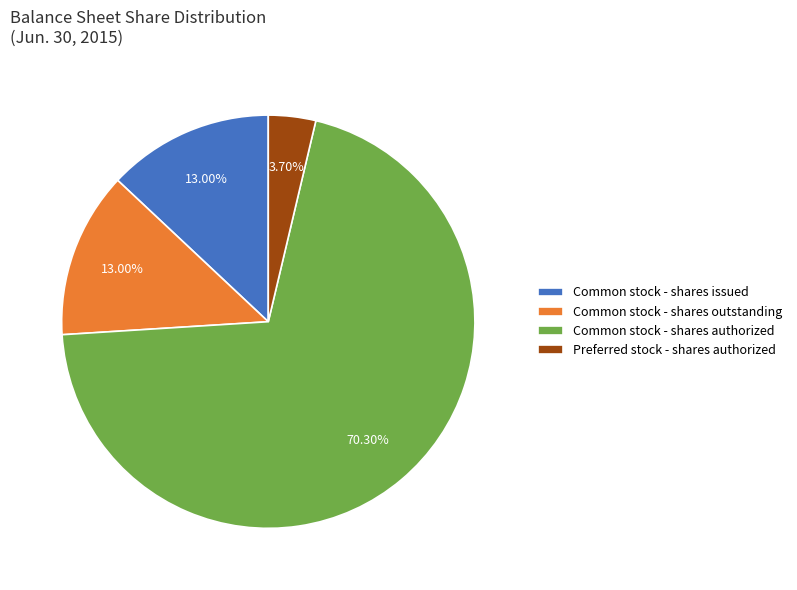

Is it true that Common stock - shares issued is 26% of the pie?

False